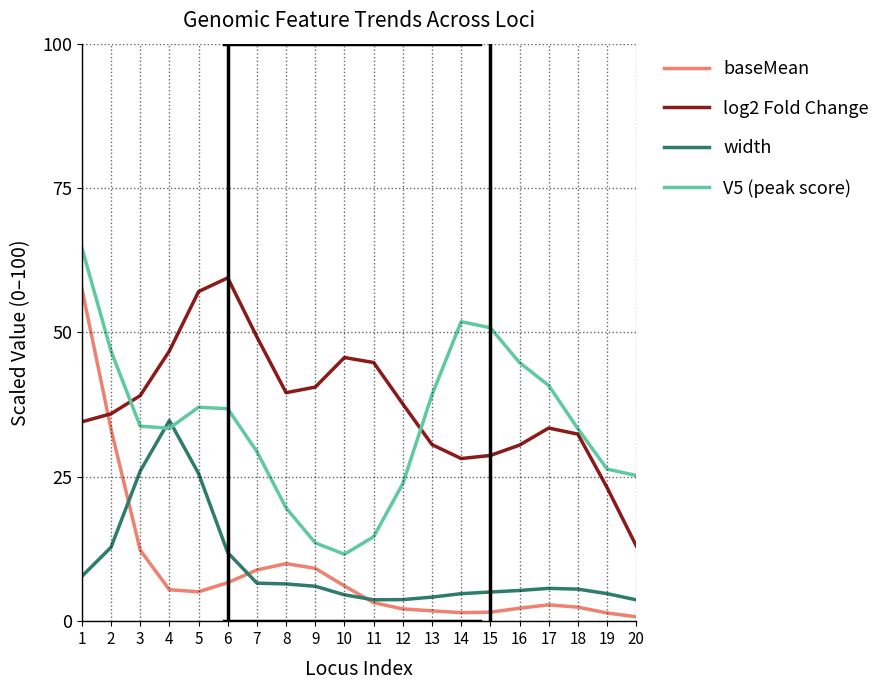

What is the highest value of the V5 (peak score) series?

64.7